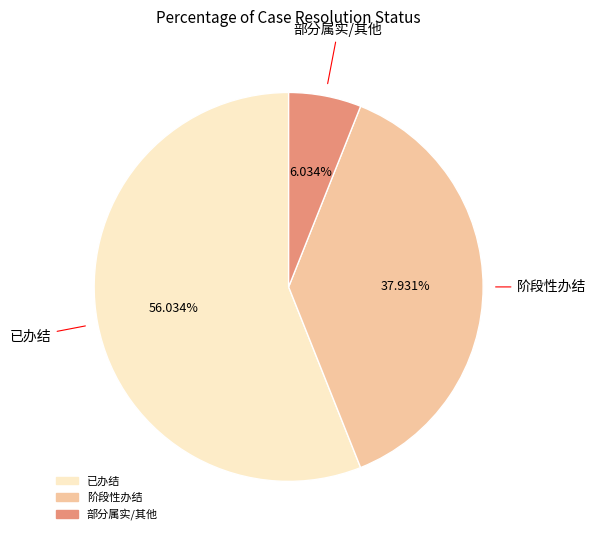

To the nearest percent, what is the difference between the 阶段性办结 and 部分属实 slice percentages?

32%